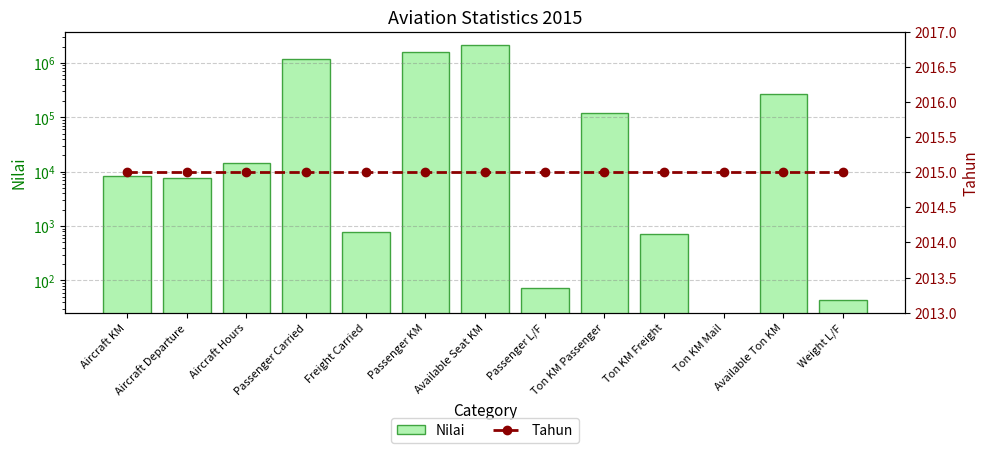

What position from the left is Aircraft Departure?

2